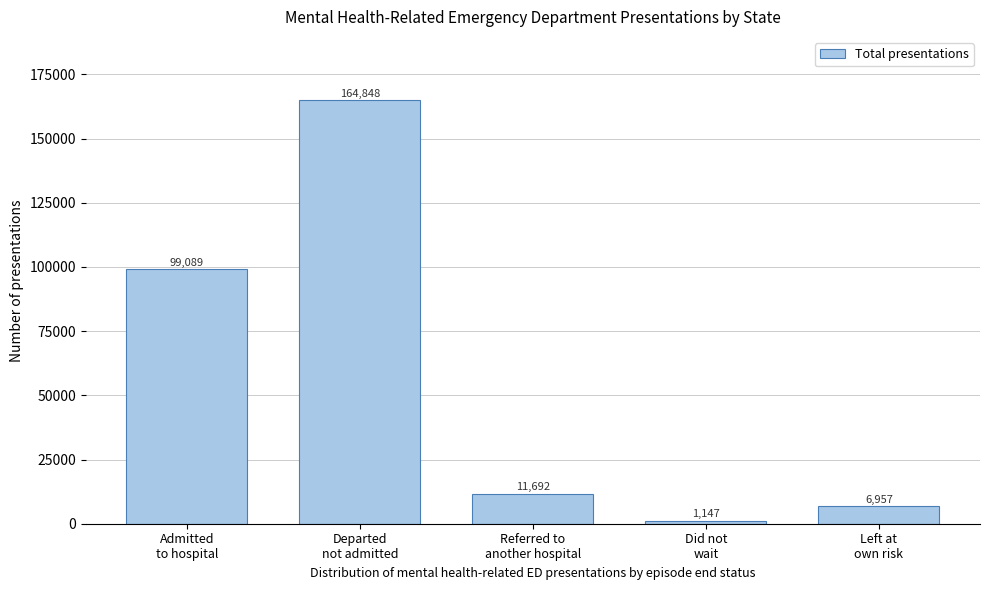

Reading left to right, transcribe all the data shown in this chart.

99089	164848	11692	1147	6957